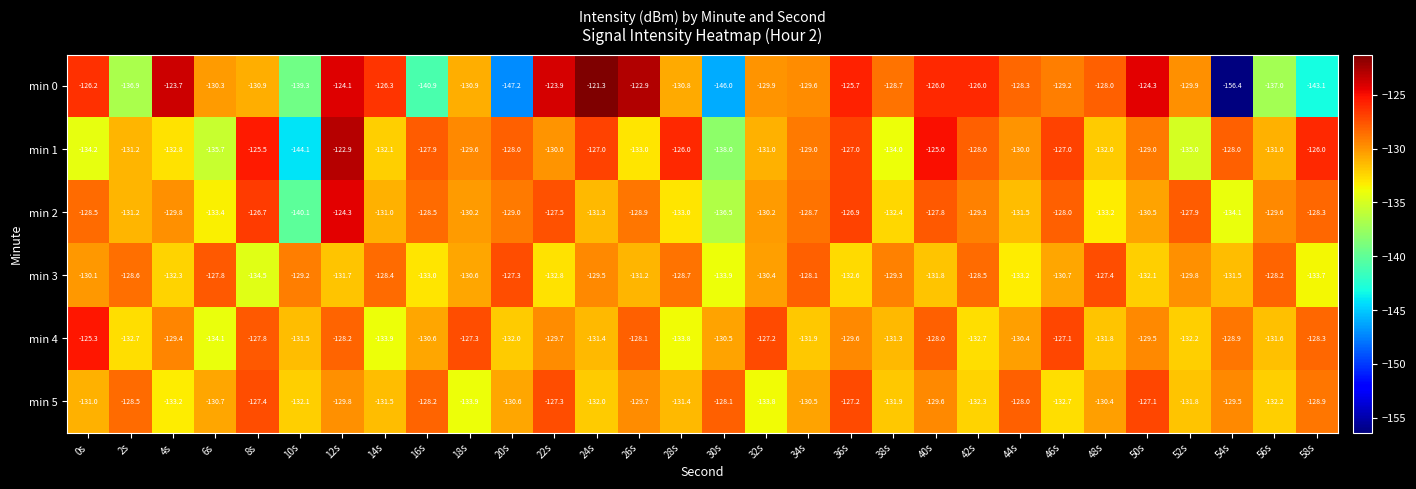

The min 1 series shows -201.3 at 42s. True or false?

False